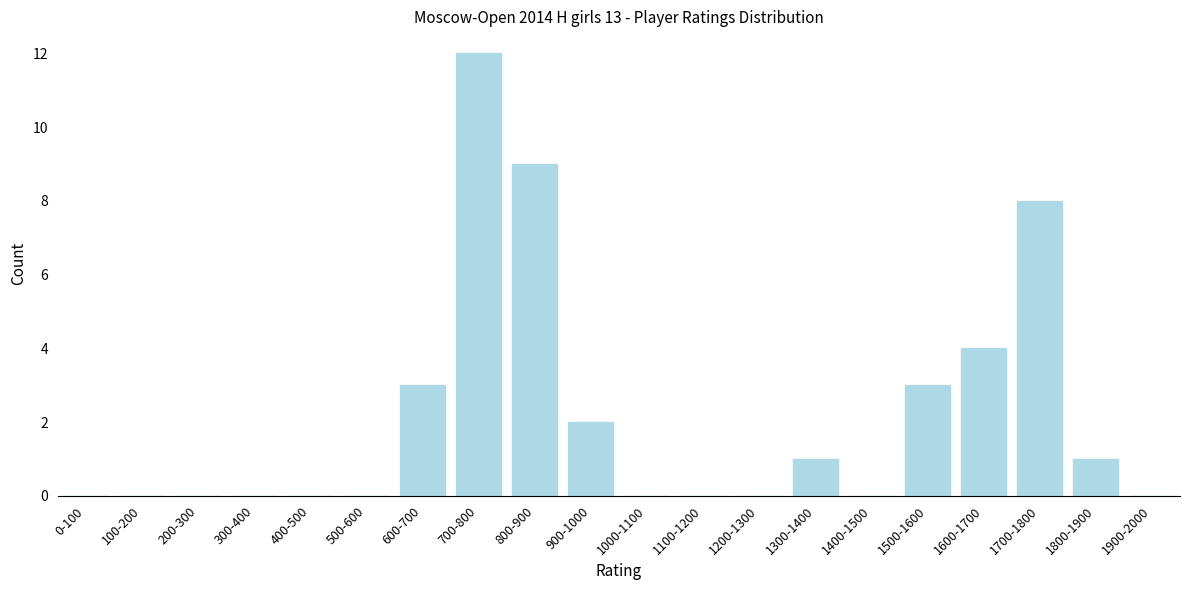

Reading left to right, list all the values displayed in this chart.

0-100=0	100-200=0	200-300=0	300-400=0	400-500=0	500-600=0	600-700=3	700-800=12	800-900=9	900-1000=2	1000-1100=0	1100-1200=0	1200-1300=0	1300-1400=1	1400-1500=0	1500-1600=3	1600-1700=4	1700-1800=8	1800-1900=1	1900-2000=0